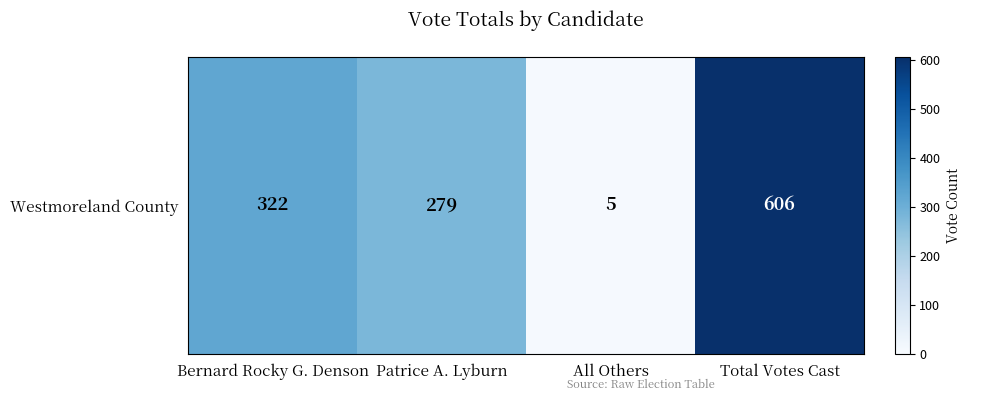

What is the sum of the values at Patrice A. Lyburn and All Others?

284